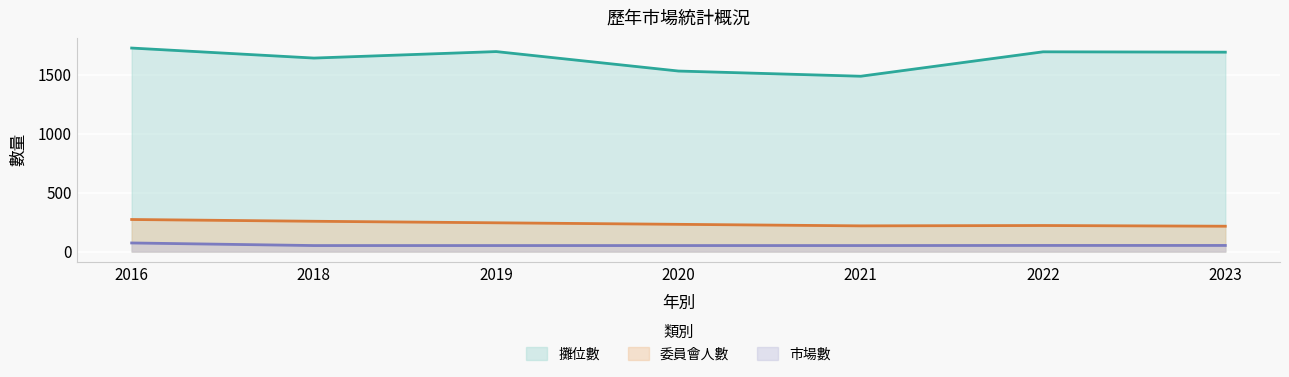

Read the 市場數 value at 2019, to the nearest 5.

50